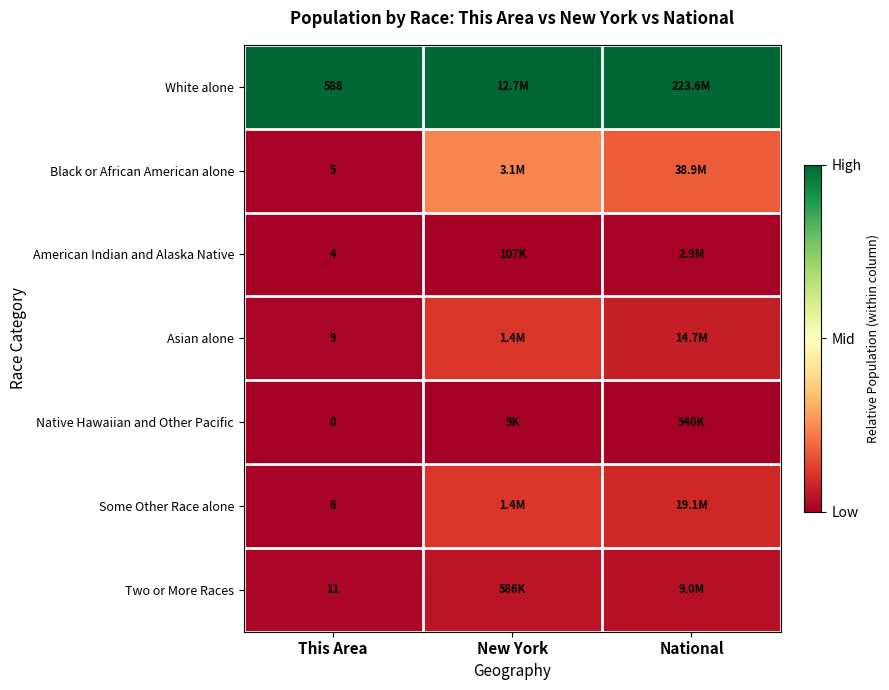

Rank the series at This Area from highest to lowest value.

White alone, Two or More Races, Asian alone, Some Other Race alone, Black or African American alone, American Indian and Alaska Native, Native Hawaiian and Other Pacific